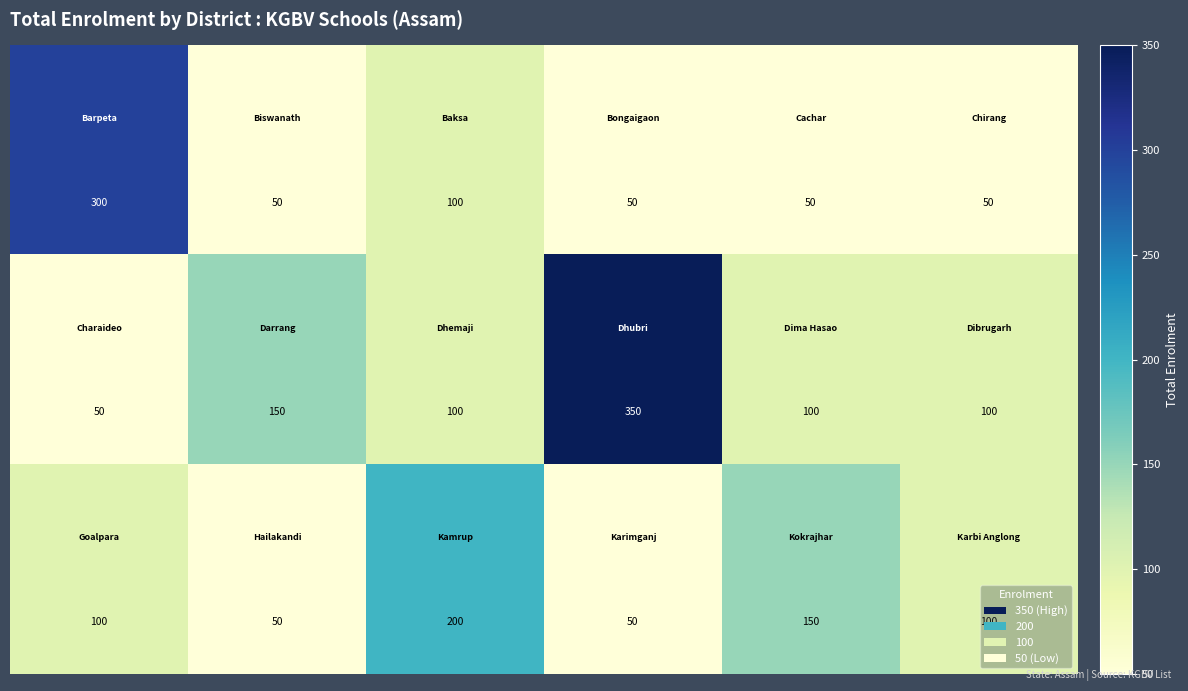

What is the minimum value shown in the chart?

50